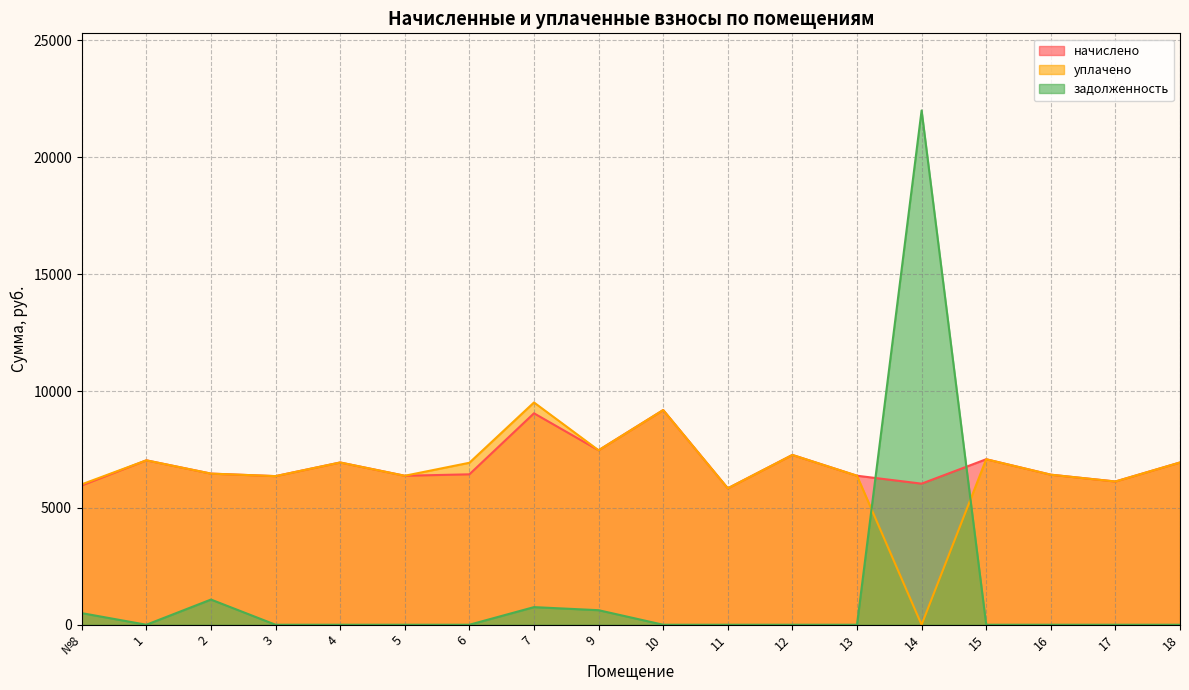

How many distinct data groups are displayed?

3